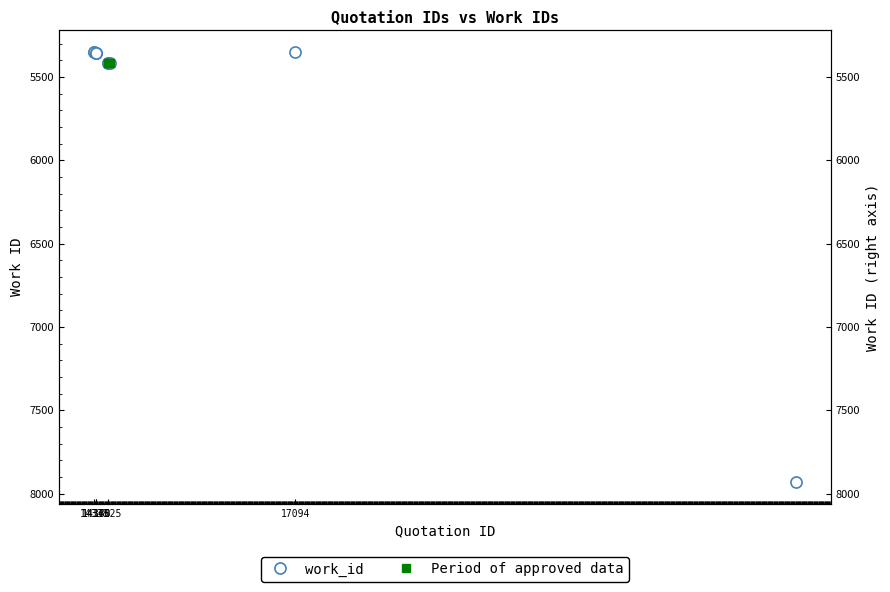

How many values exceed 5354?

4